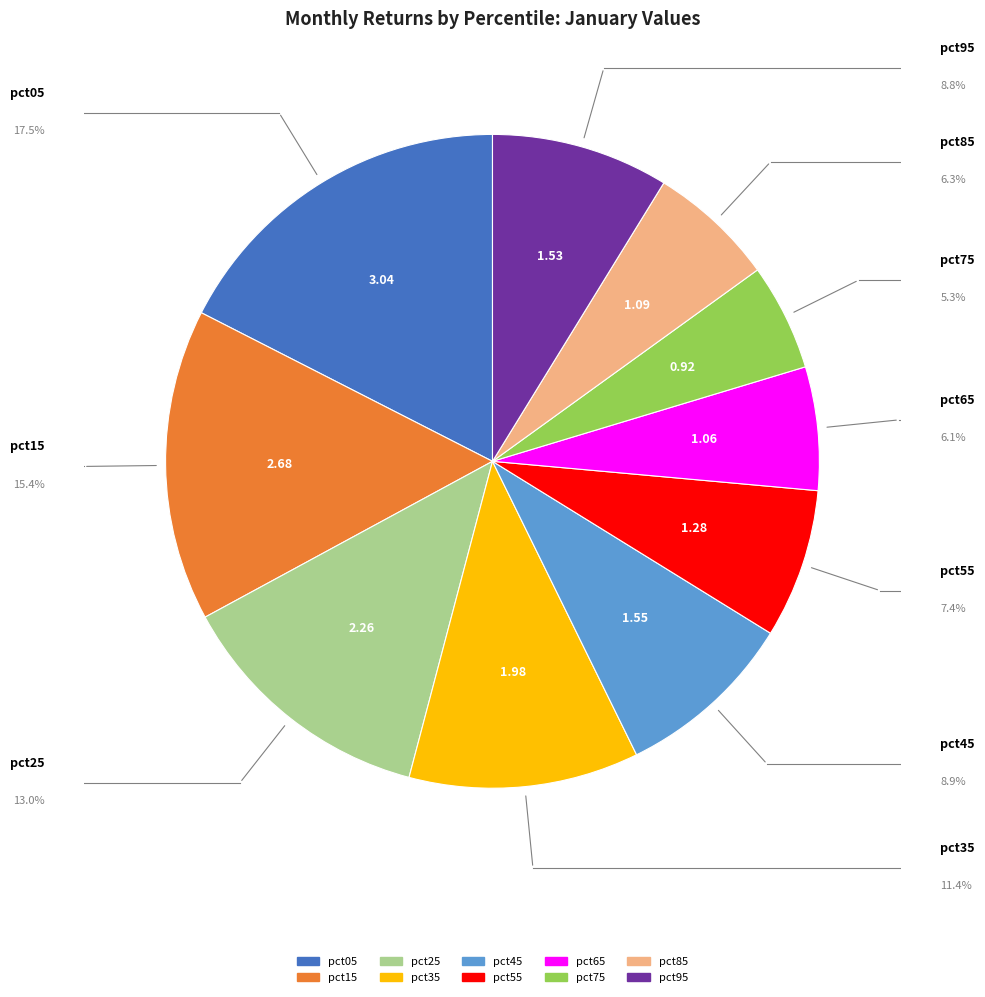

Does pct55 represent more than half of the total?

No